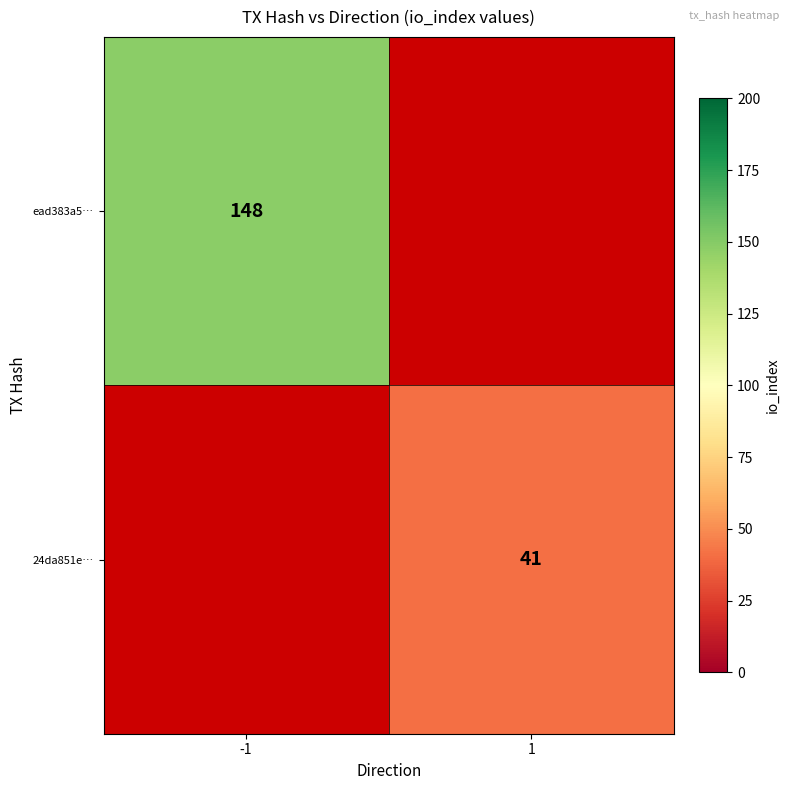

Count the number of categories in the chart.

2